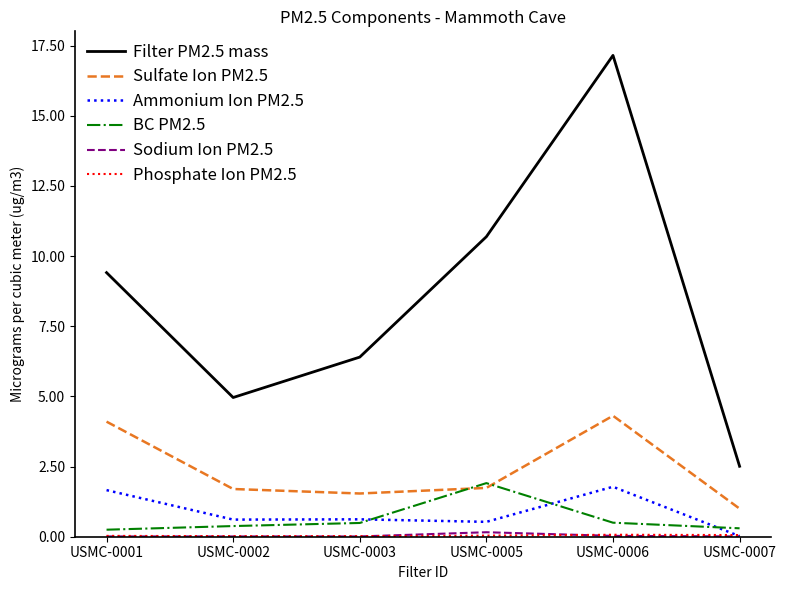

Which series has the widest spread of values?

Filter PM2.5 mass